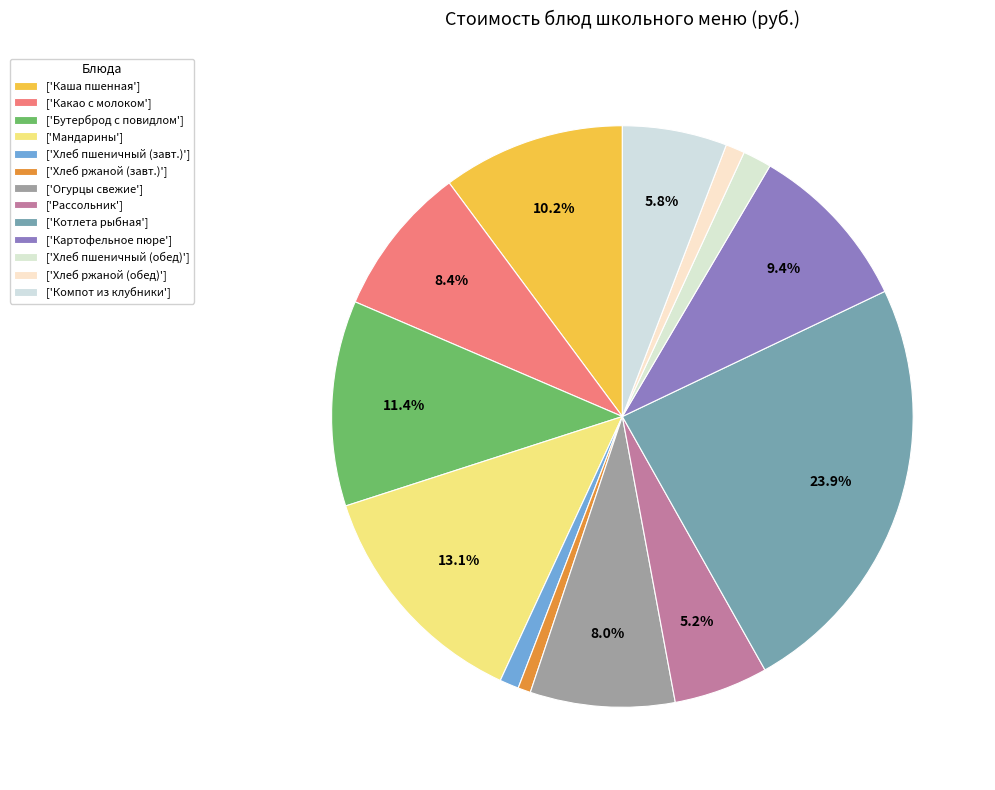

Count the number of slices in the pie.

13